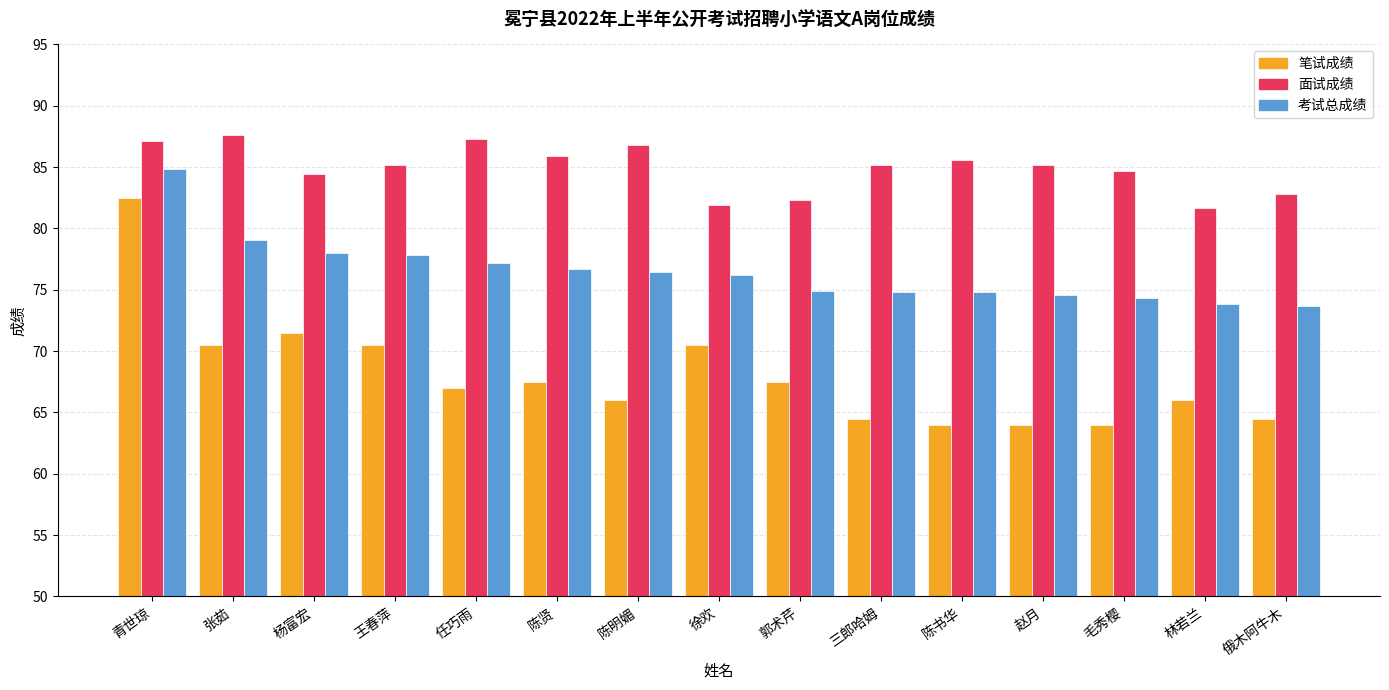

What is the difference between the 考试总成绩 values at 青世琼 and 林若兰?

11.0